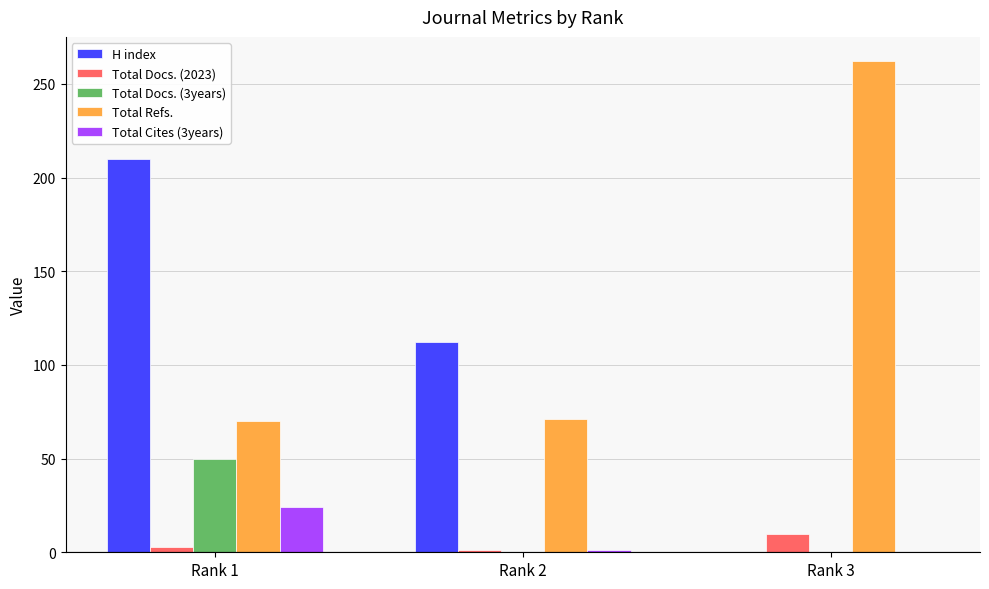

What is the sum of all Total Refs. values?

403